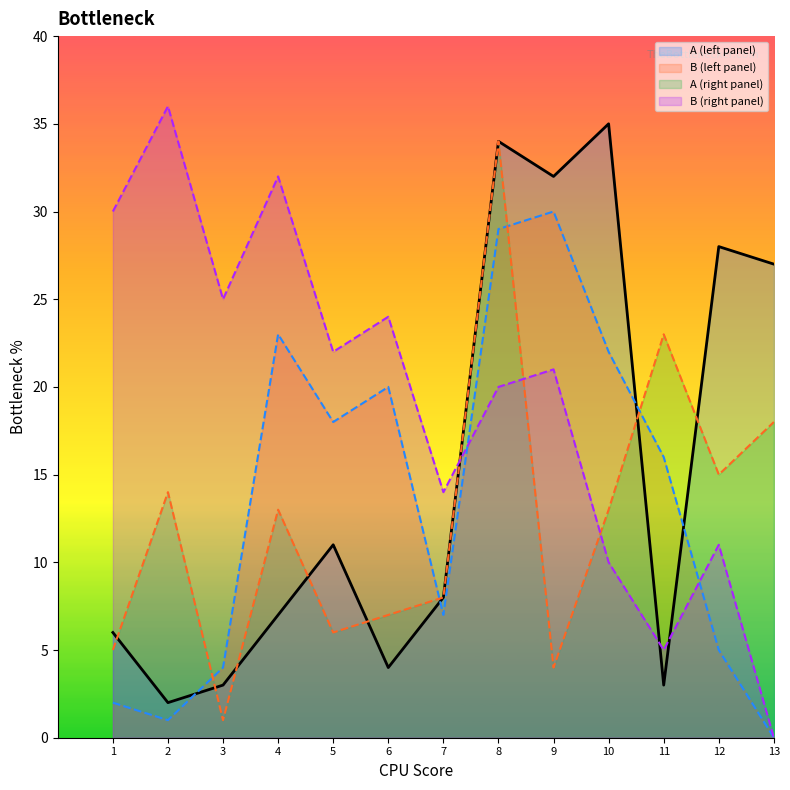

True or false: A (left panel) has a value of 28 at 12.

True